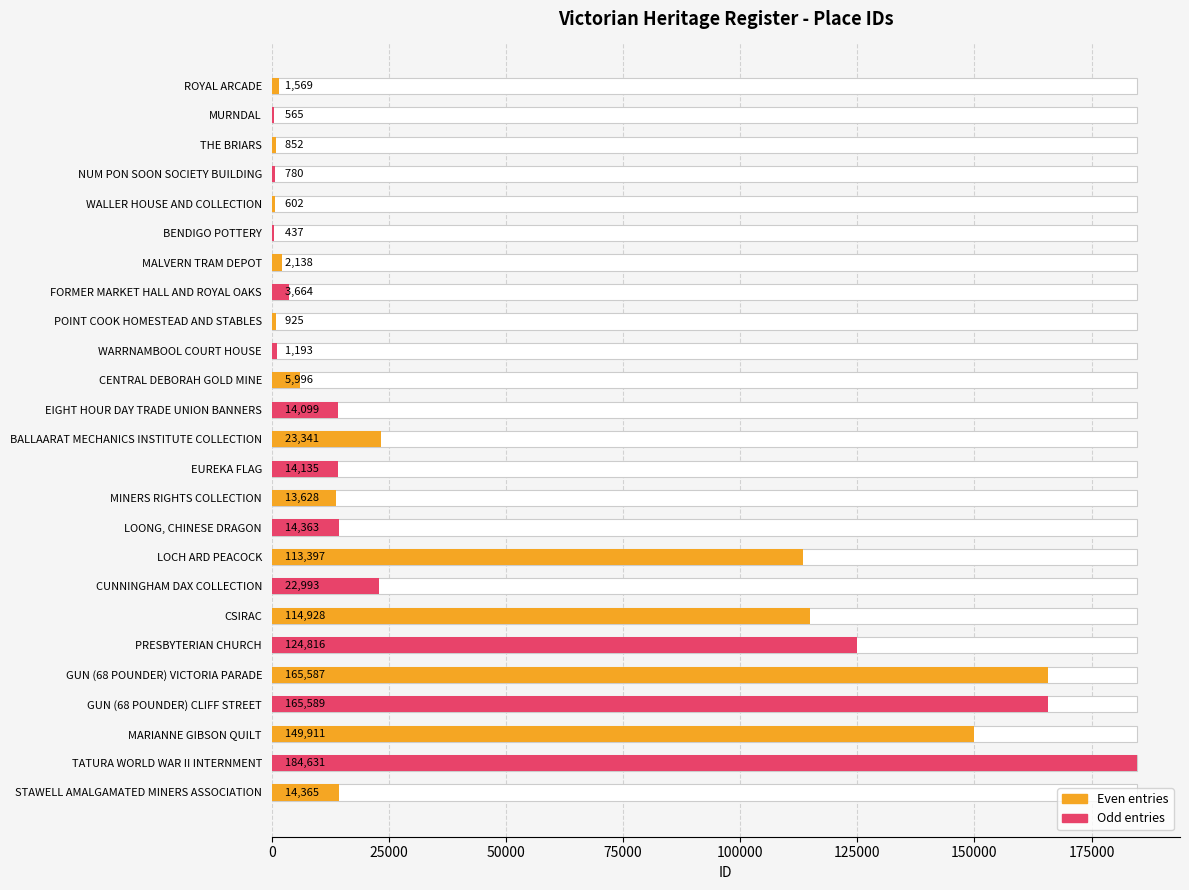

Rank the categories by value from highest to lowest.

TATURA WORLD WAR II INTERNMENT, GUN (68 POUNDER) CLIFF STREET, GUN (68 POUNDER) VICTORIA PARADE, MARIANNE GIBSON QUILT, PRESBYTERIAN CHURCH, CSIRAC, LOCH ARD PEACOCK, BALLAARAT MECHANICS INSTITUTE COLLECTION, CUNNINGHAM DAX COLLECTION, STAWELL AMALGAMATED MINERS ASSOCIATION, LOONG, CHINESE DRAGON, EUREKA FLAG, EIGHT HOUR DAY TRADE UNION BANNERS, MINERS RIGHTS COLLECTION, CENTRAL DEBORAH GOLD MINE, FORMER MARKET HALL AND ROYAL OAKS, MALVERN TRAM DEPOT, ROYAL ARCADE, WARRNAMBOOL COURT HOUSE, POINT COOK HOMESTEAD AND STABLES, THE BRIARS, NUM PON SOON SOCIETY BUILDING, WALLER HOUSE AND COLLECTION, MURNDAL, BENDIGO POTTERY